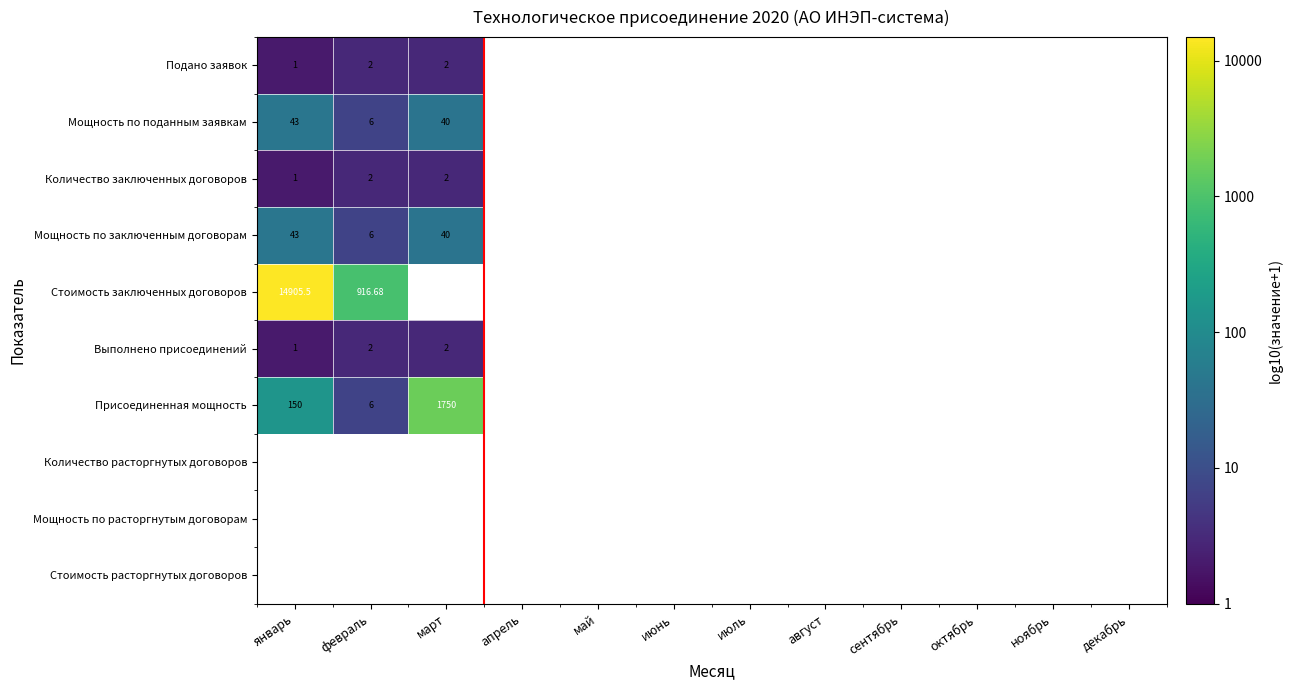

How many values in Стоимость заключенных договоров are above zero?

2